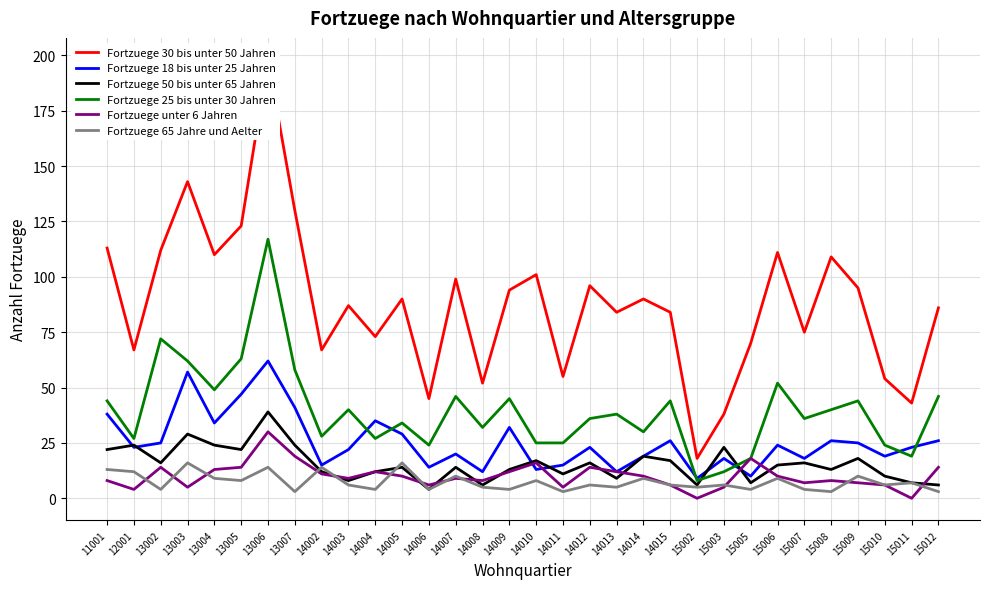

At which label does Fortzuege 30 bis unter 50 Jahren first exceed 90?

11001